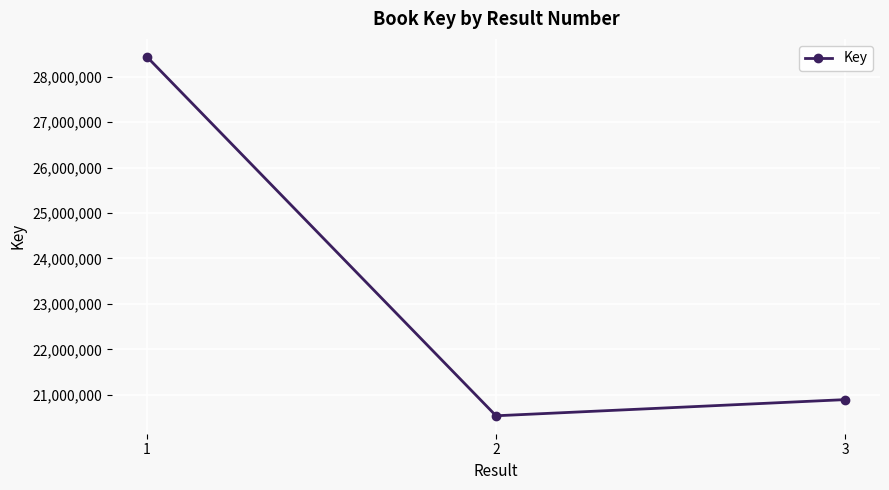

Approximately how many times larger is the value at 1 compared to 3?

1.4